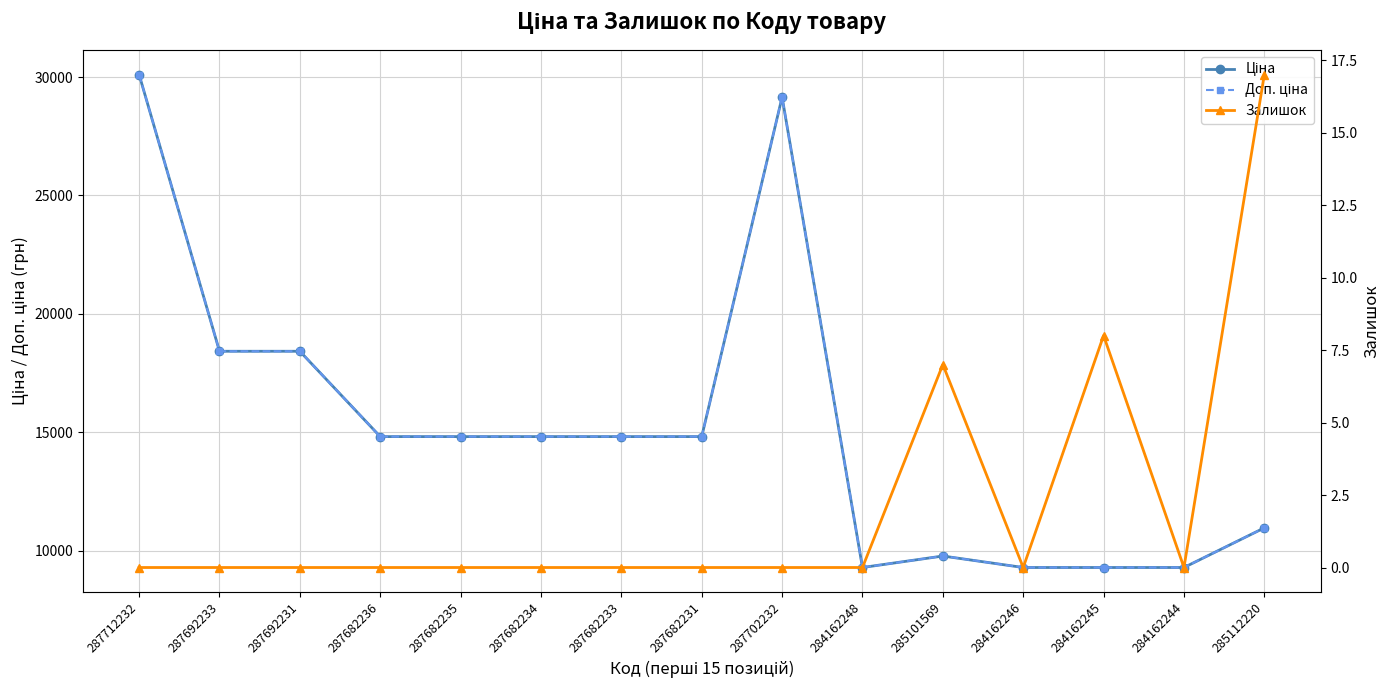

Does the chart display data point markers on the line(s)?

Yes